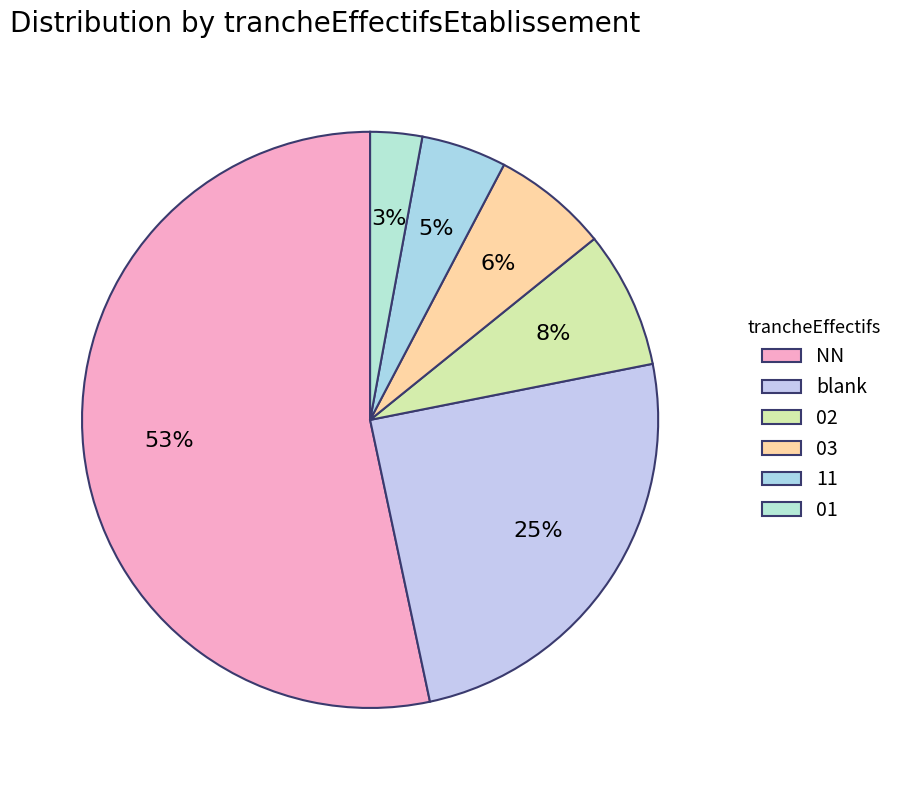

How many segments does this pie chart have?

6